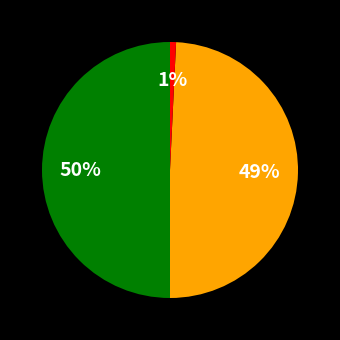

How many segments does this pie chart have?

3